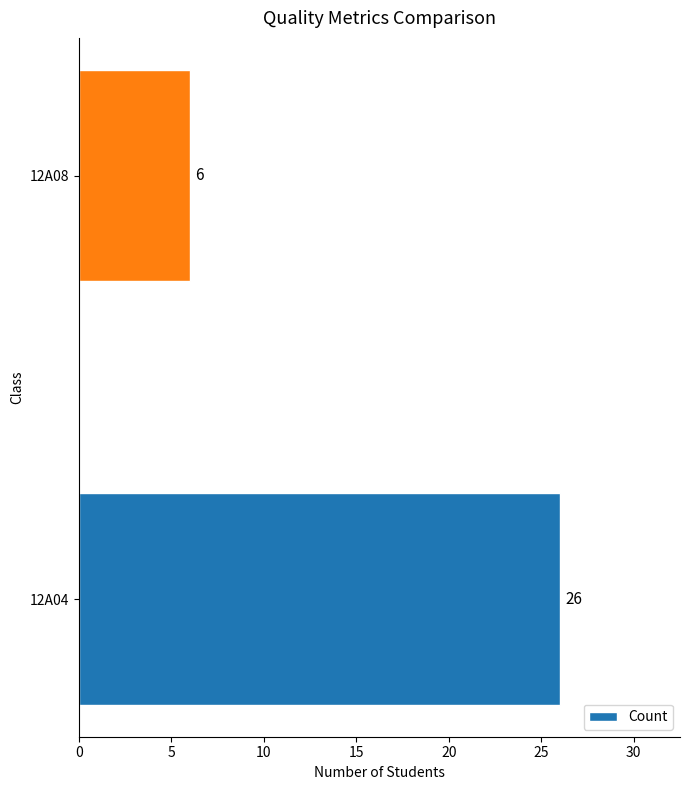

Reading bottom to top, transcribe all the data shown in this chart.

12A04=26	12A08=6